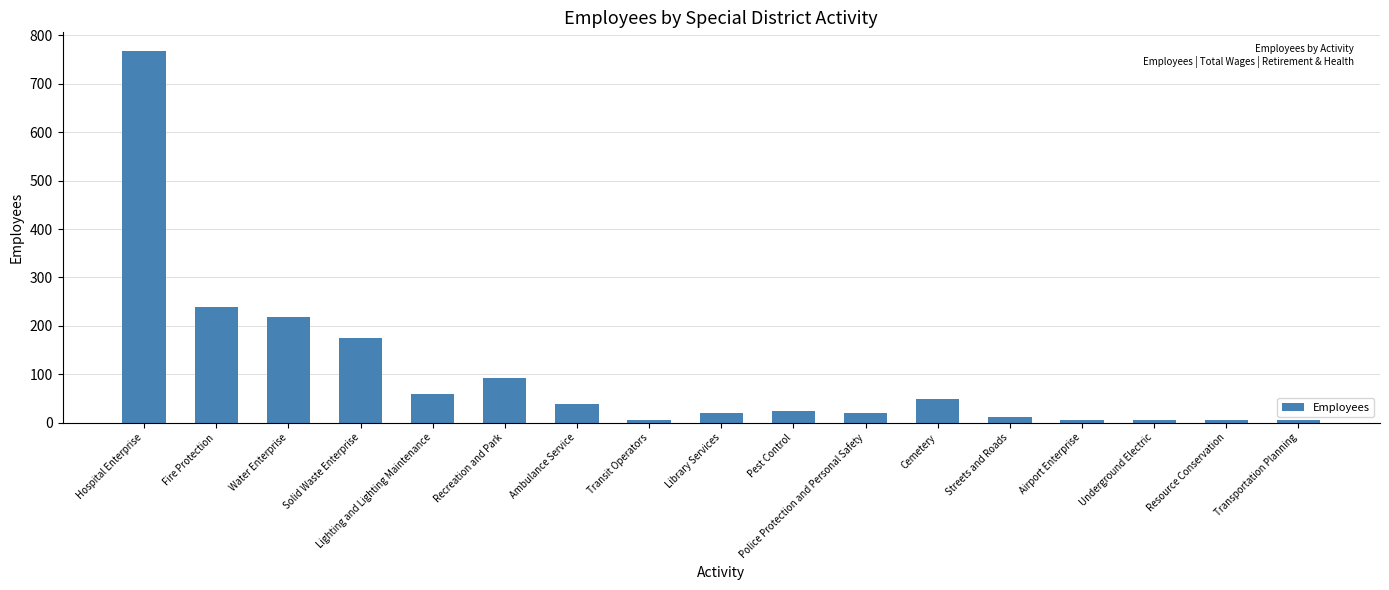

What is the minimum value shown in the chart?

5